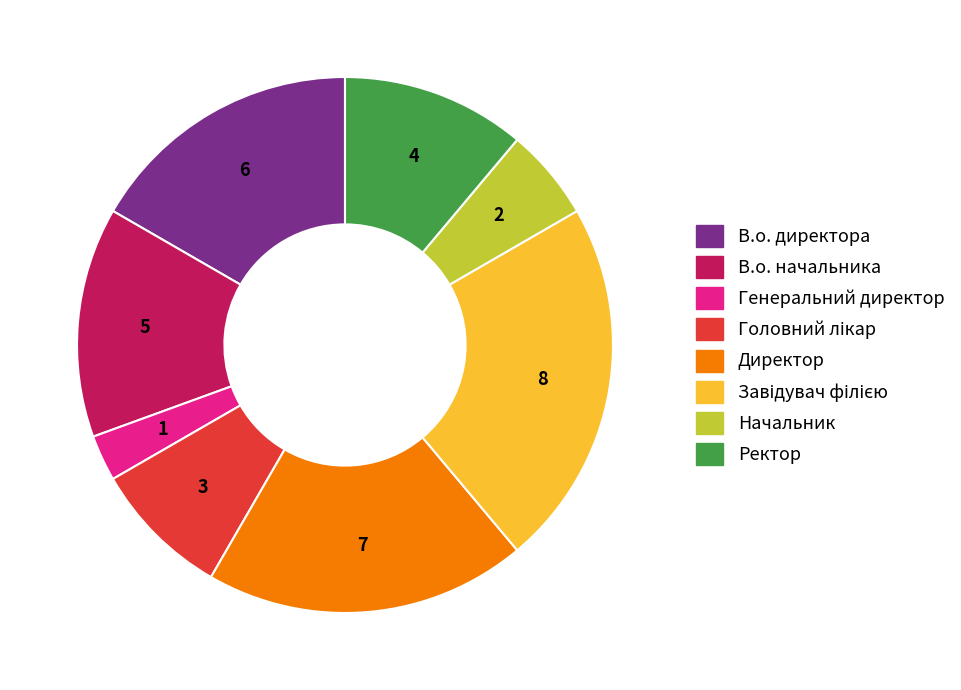

Which slice is the smallest?

Генеральний директор